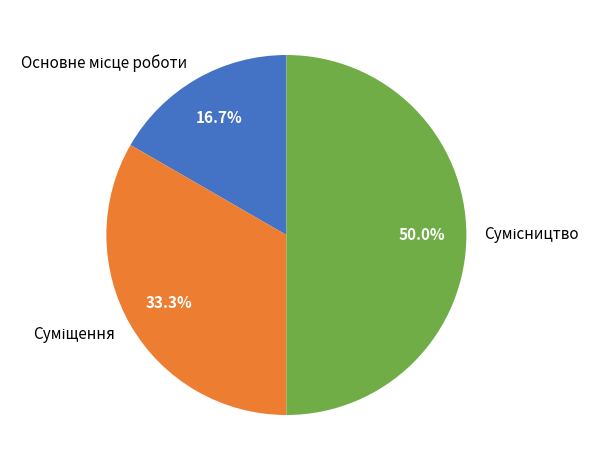

Combined, what portion of the pie is Основне місце роботи and Сумісництво?

66.7%